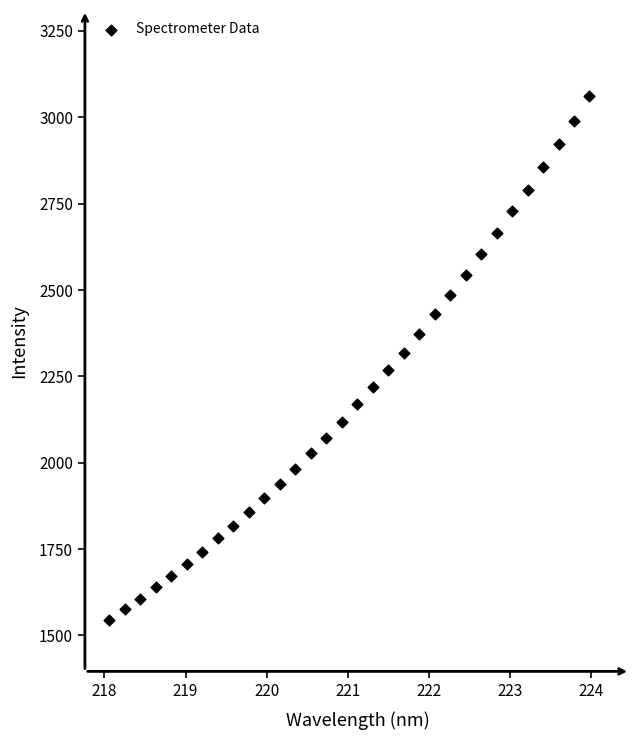

What is the range of Y values (max minus min)?

1514.7